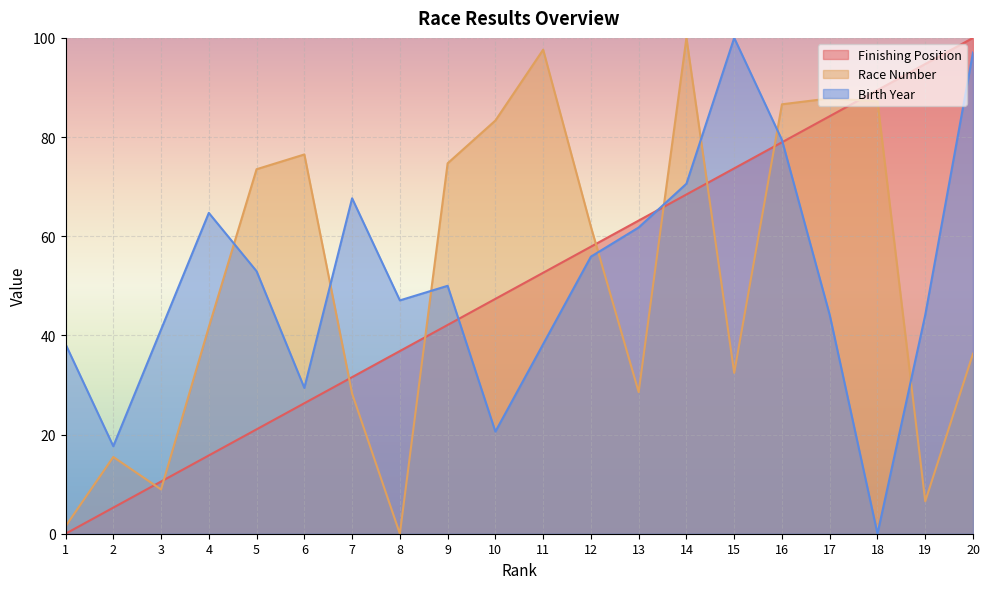

Is the value of Race Number at 4 greater than the value of Birth Year at 11?

Yes